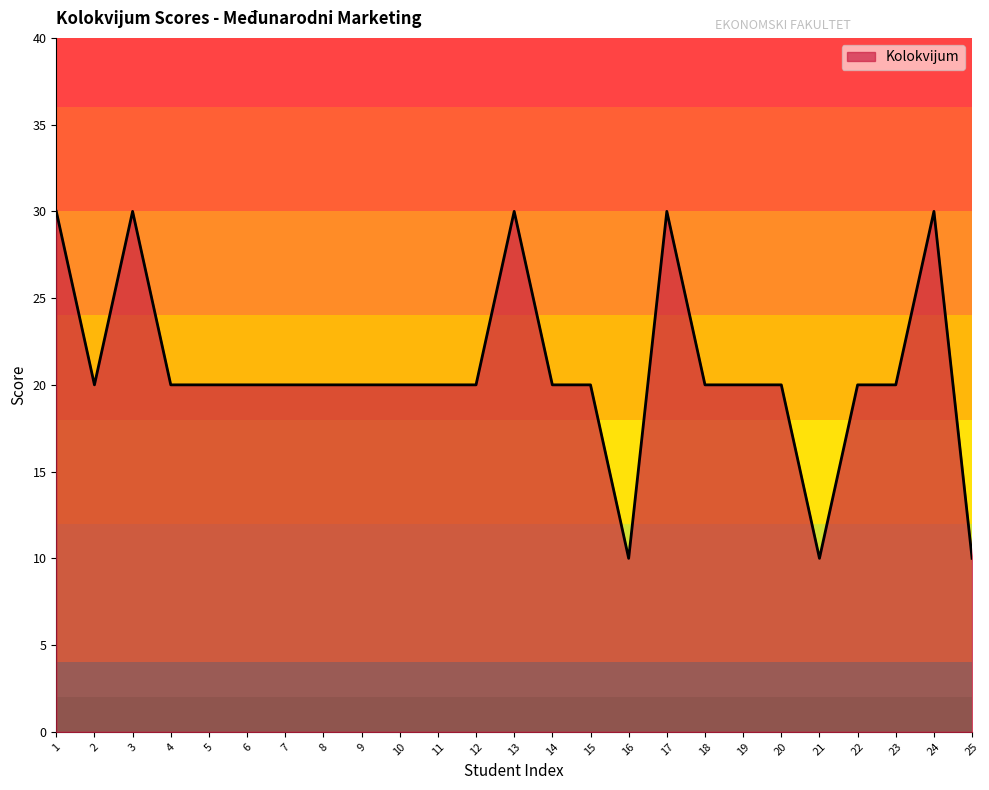

What is the greatest value displayed?

30